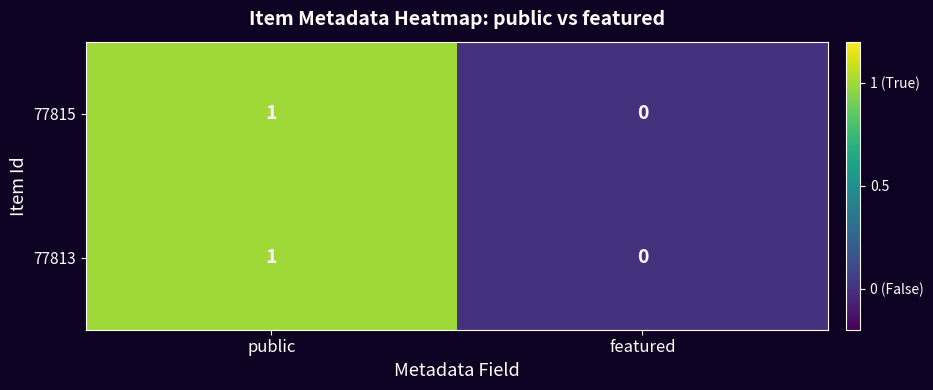

Where is 77813 nearest to the value 0?

featured